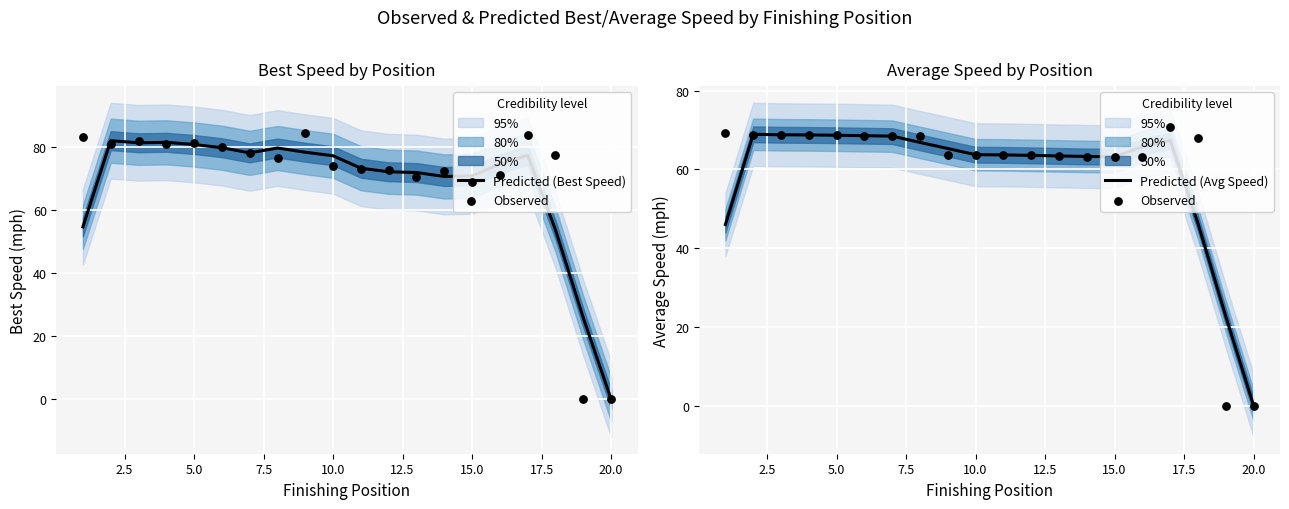

What is the highest value of the Predicted (Best Speed) series?

81.9